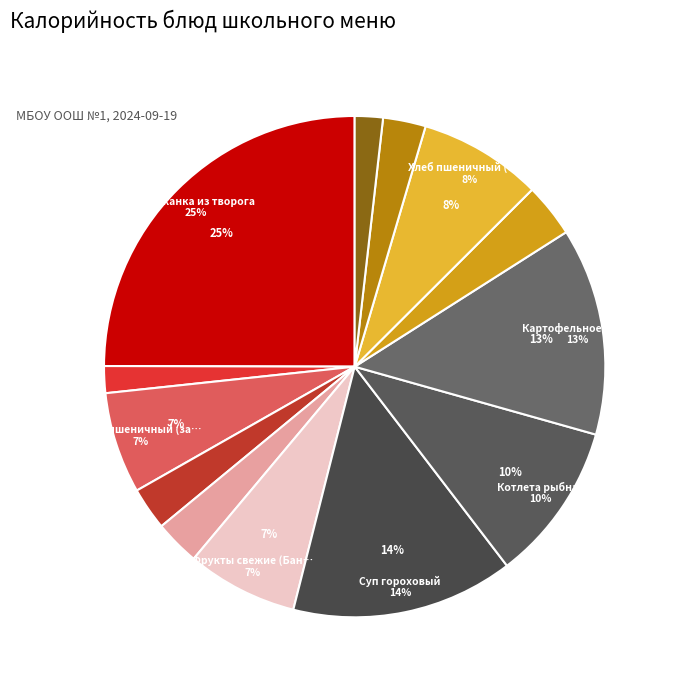

What is the largest slice in the pie chart?

Запеканка из творога